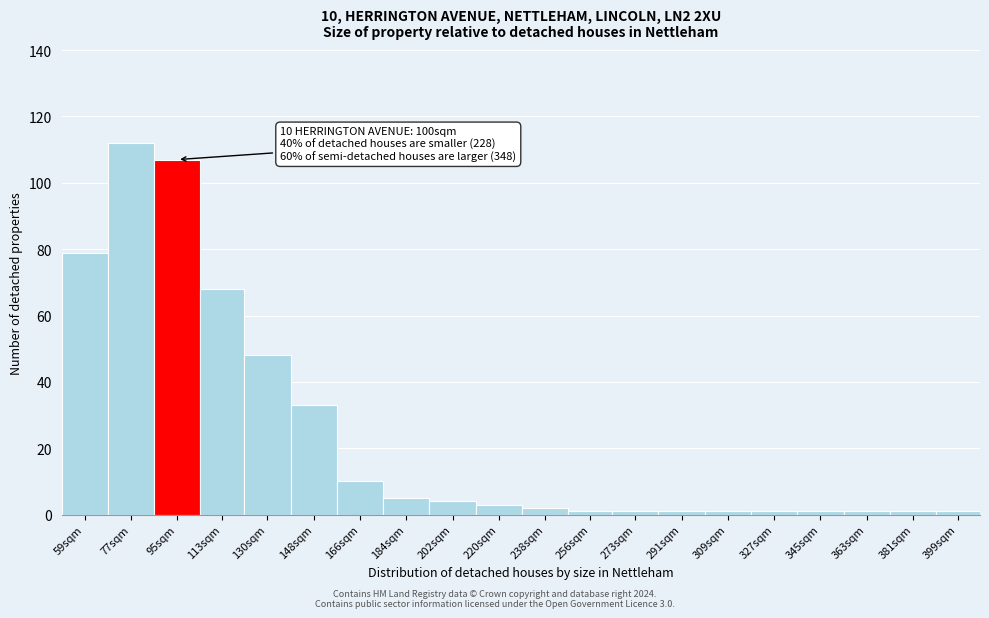

Reading left to right, what are all the values shown in this chart?

59sqm=79	77sqm=112	95sqm=107	113sqm=68	130sqm=48	148sqm=33	166sqm=10	184sqm=5	202sqm=4	220sqm=3	238sqm=2	256sqm=1	273sqm=1	291sqm=1	309sqm=1	327sqm=1	345sqm=1	363sqm=1	381sqm=1	399sqm=1